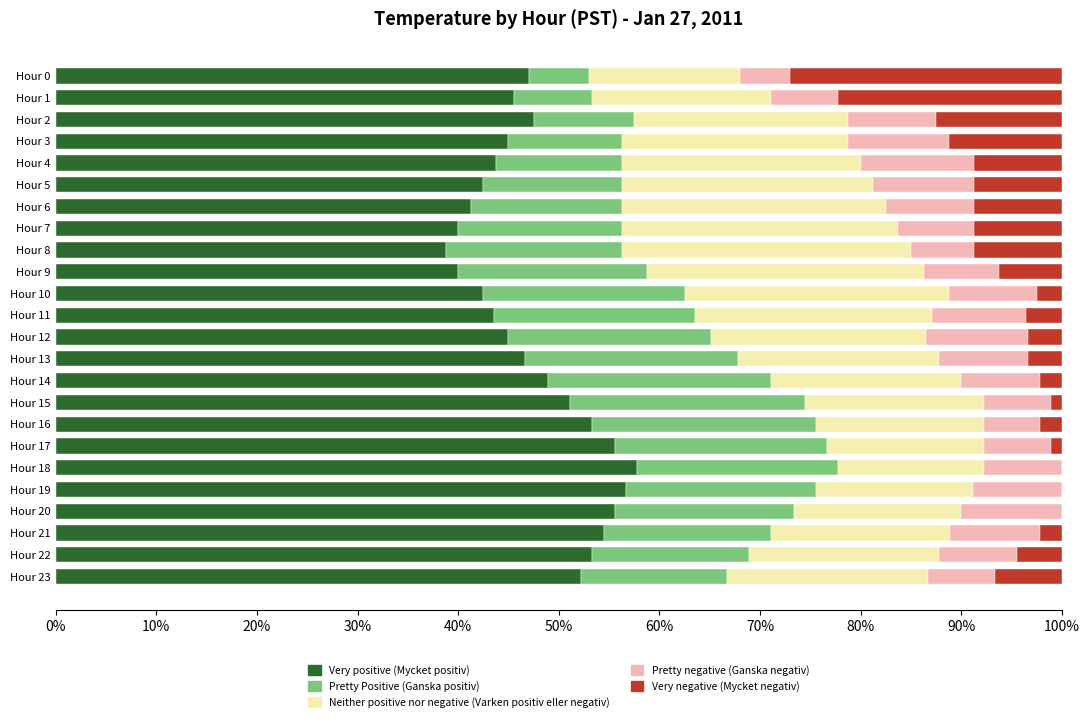

What are all the series names shown in the legend?

Very positive (Mycket positiv), Pretty Positive (Ganska positiv), Neither positive nor negative (Varken positiv eller negativ), Pretty negative (Ganska negativ), Very negative (Mycket negativ)